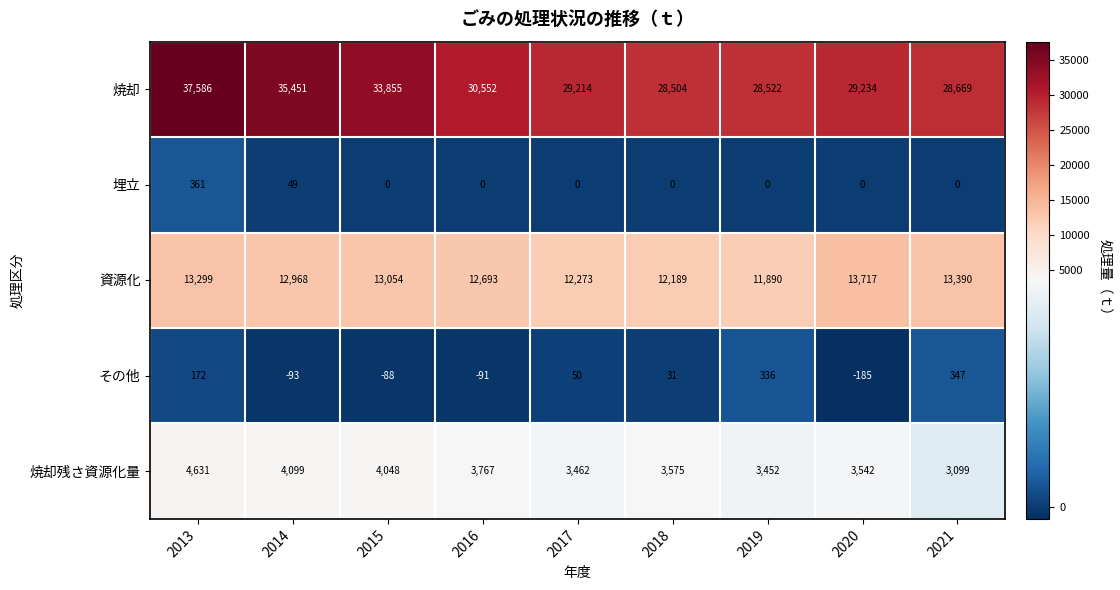

What is the smallest value displayed?

-185